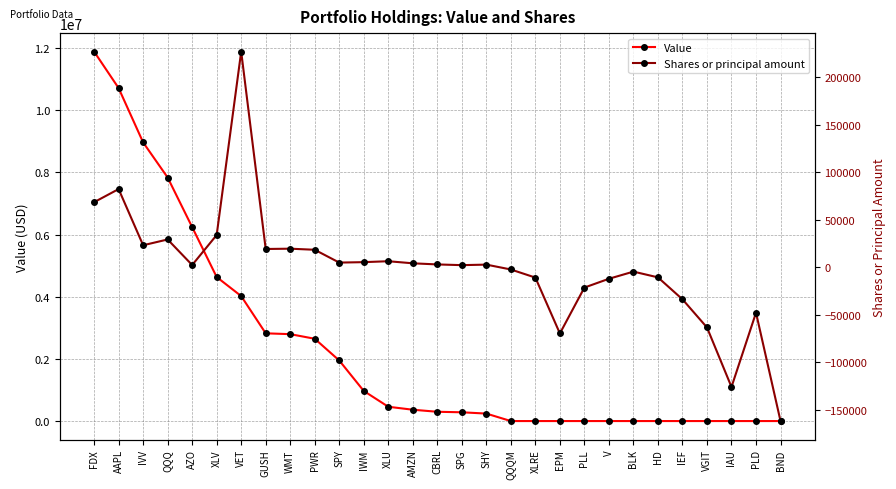

What is the label of the 12th point from the left?

IWM